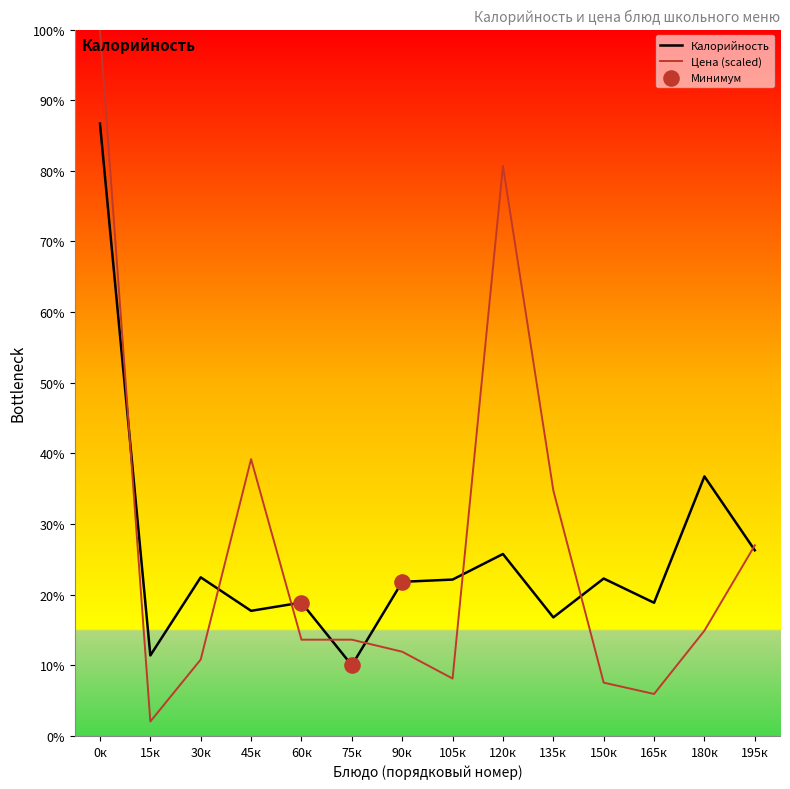

Which series contains the lowest Y value?

Цена